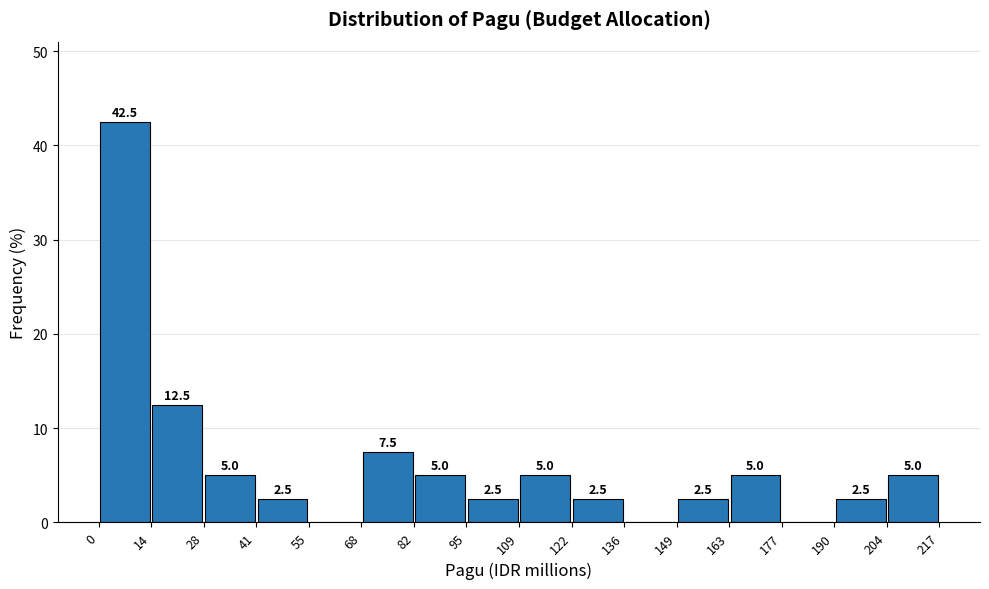

Which range on the x-axis has the tallest bar?

0 to 14